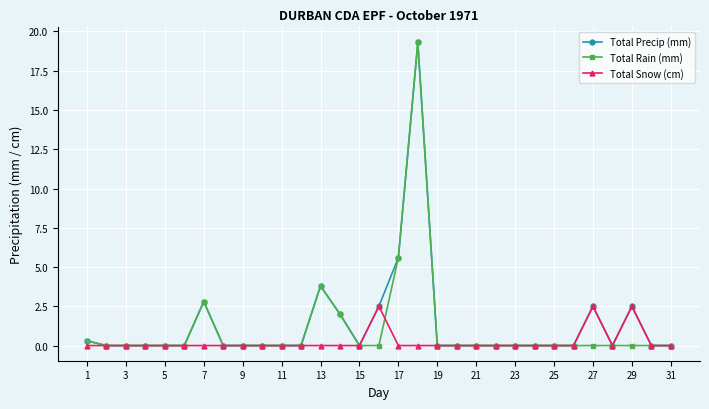

True or false: Total Rain (mm) has more than 2 points higher than both neighbors.

True